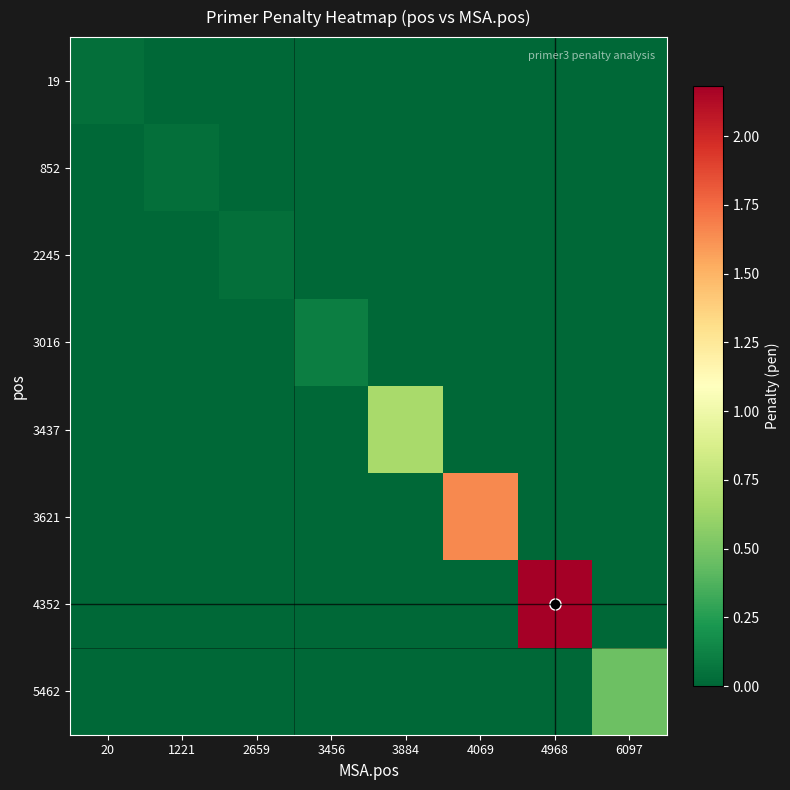

Rank the series at 6097 from lowest to highest value.

19, 852, 2245, 3016, 3437, 3621, 4352, 5462